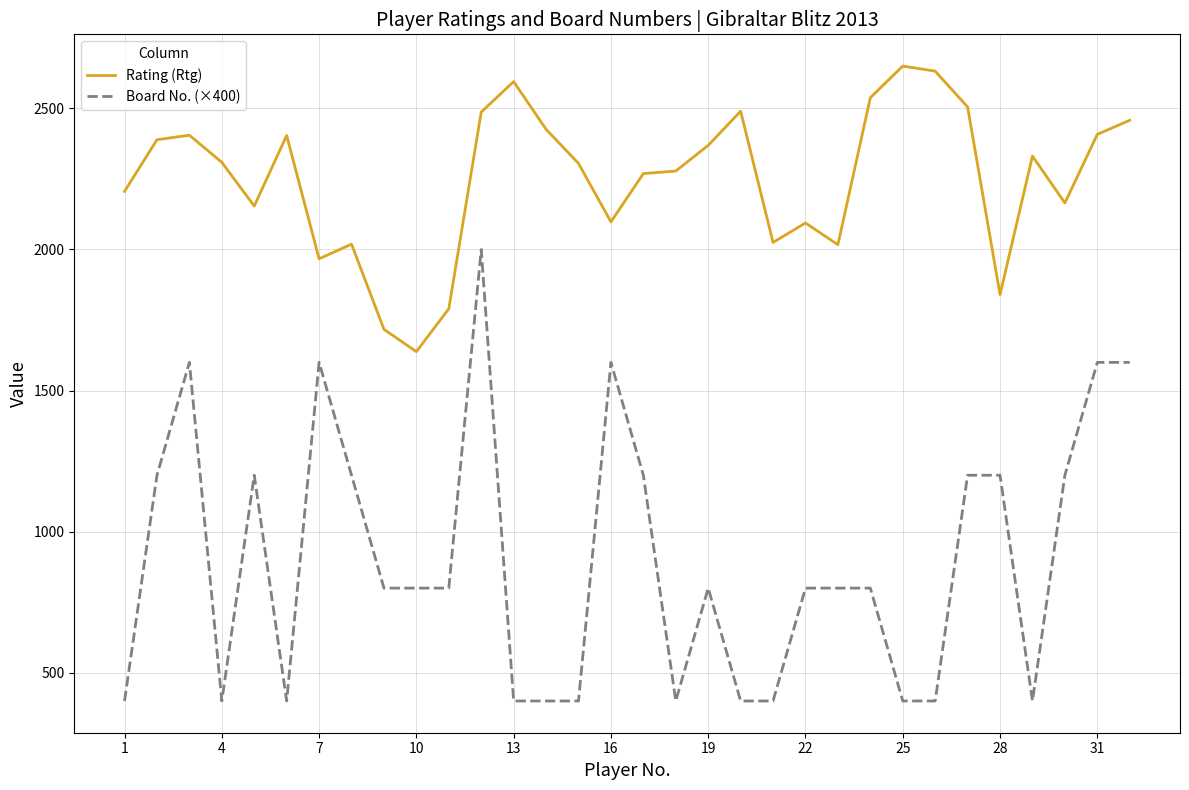

True or false: Rating (Rtg) and Board No. (×400) intersect in this chart.

False